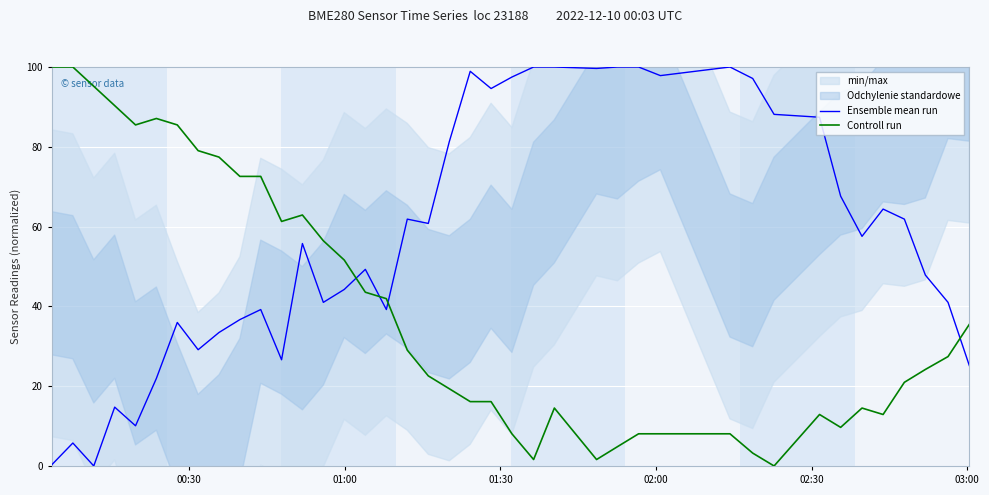

What is the difference between the second highest and minimum values in the Controll run series?

100.0